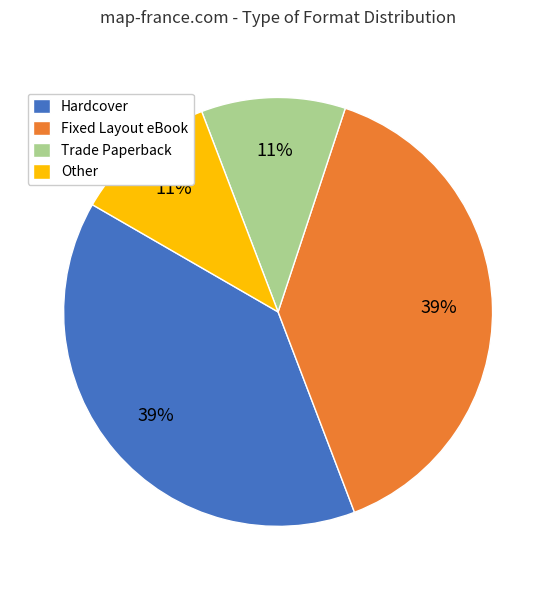

What percentage is the Fixed Layout eBook slice, to the nearest percent?

39%